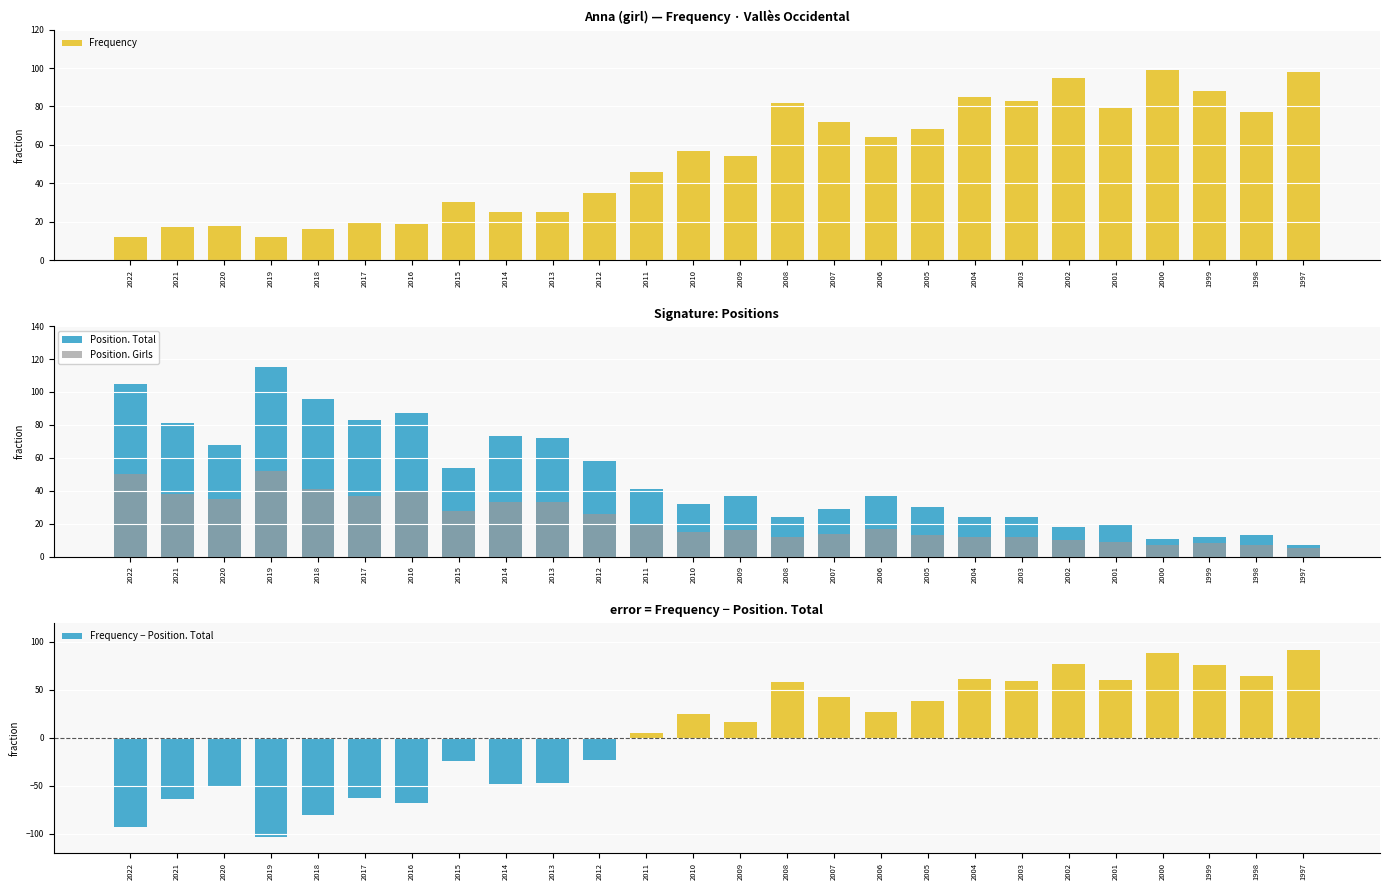

Read the Frequency value at 2019, to the nearest 5.

10